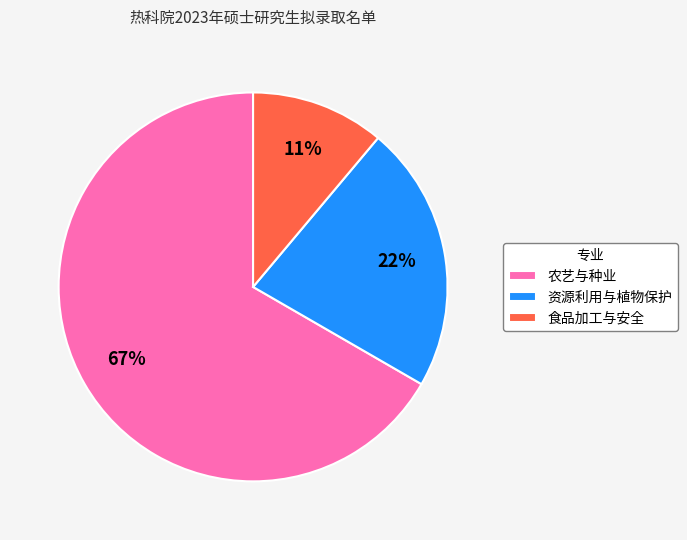

Count the number of slices in the pie.

3